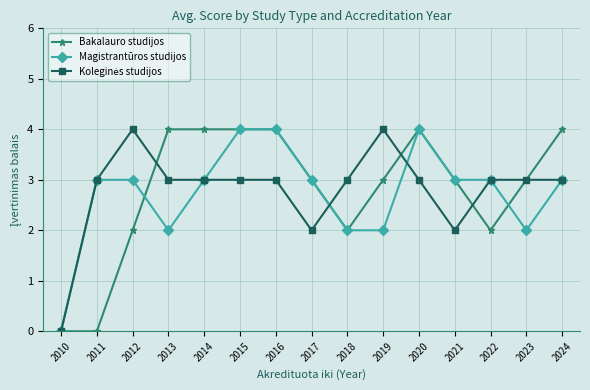

What is the maximum value shown in the chart?

4